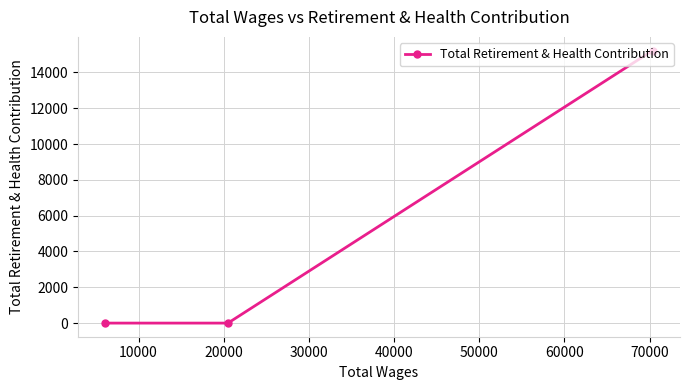

What is the maximum value shown in the chart?

15226